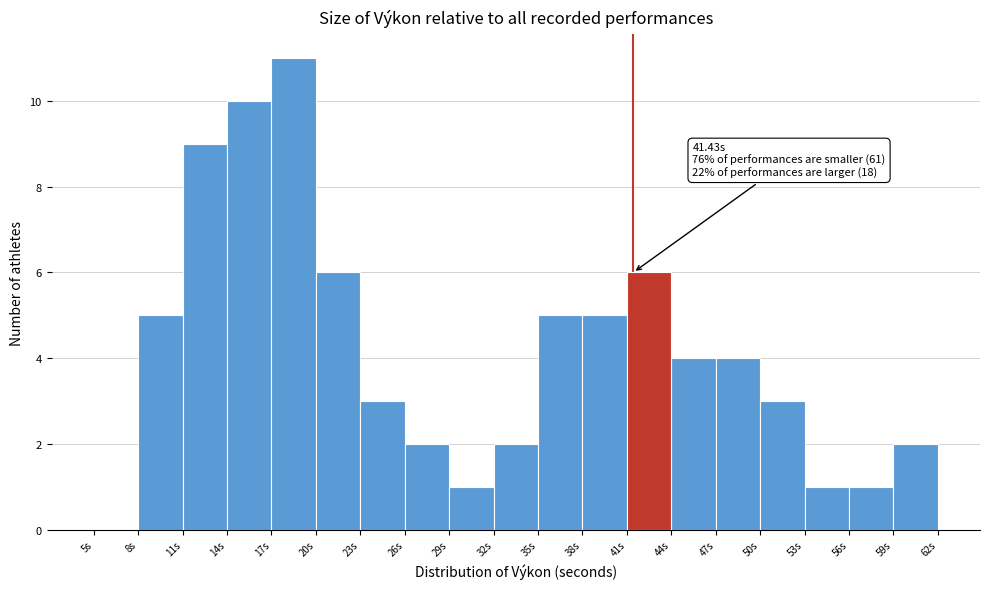

Over which range of the x-axis is the bar tallest?

17 to 20